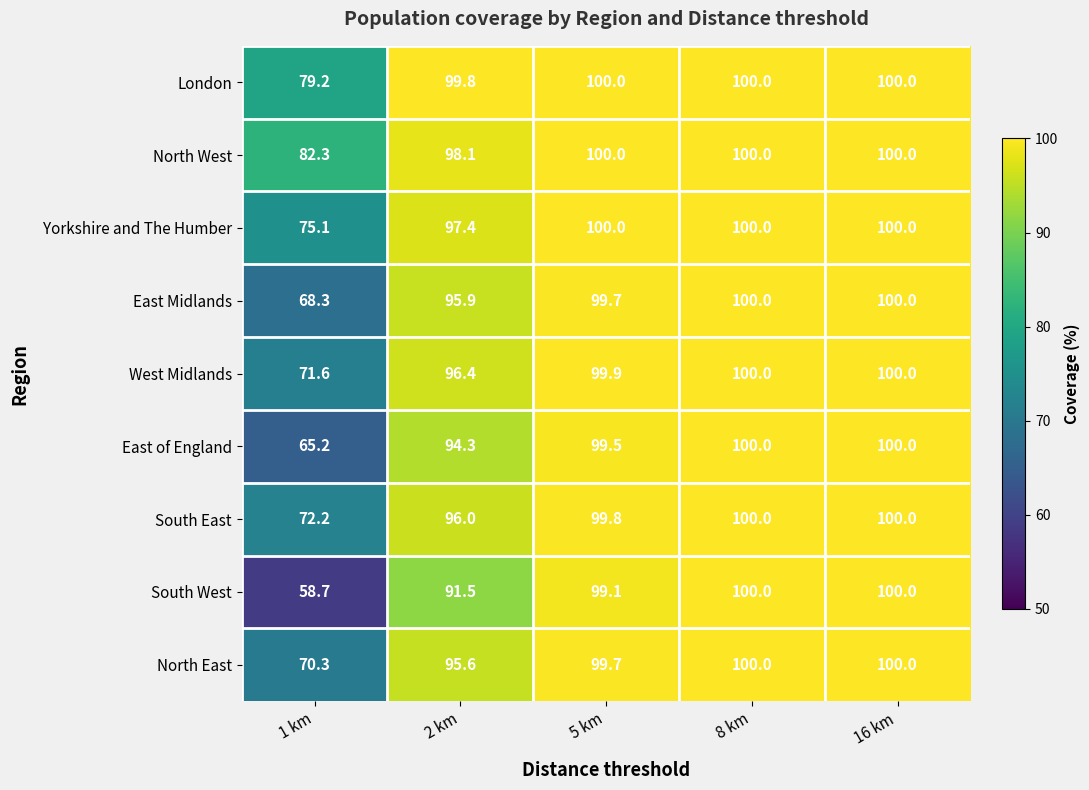

What is the difference between the maximum and second lowest values in the South East series?

4.0